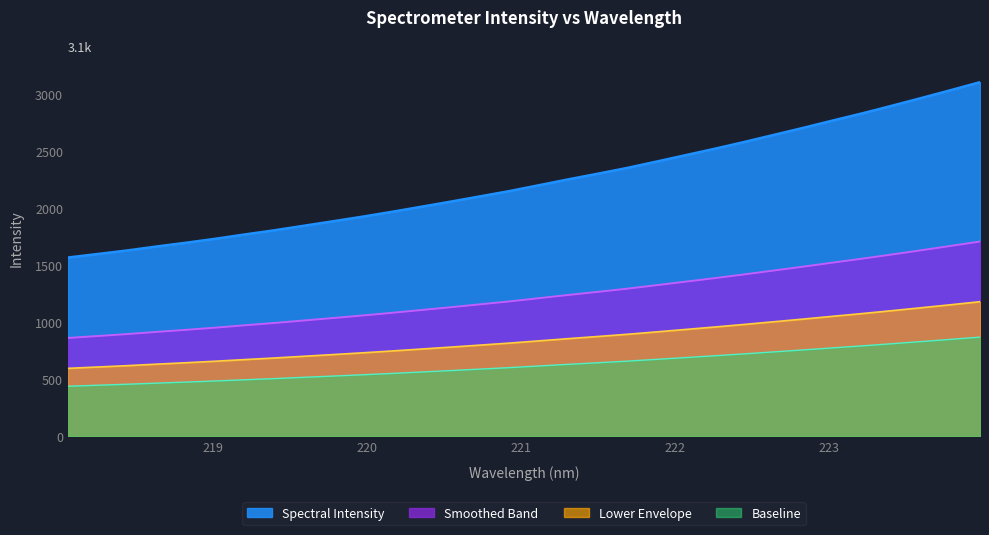

What position from the right is 223.408?

4